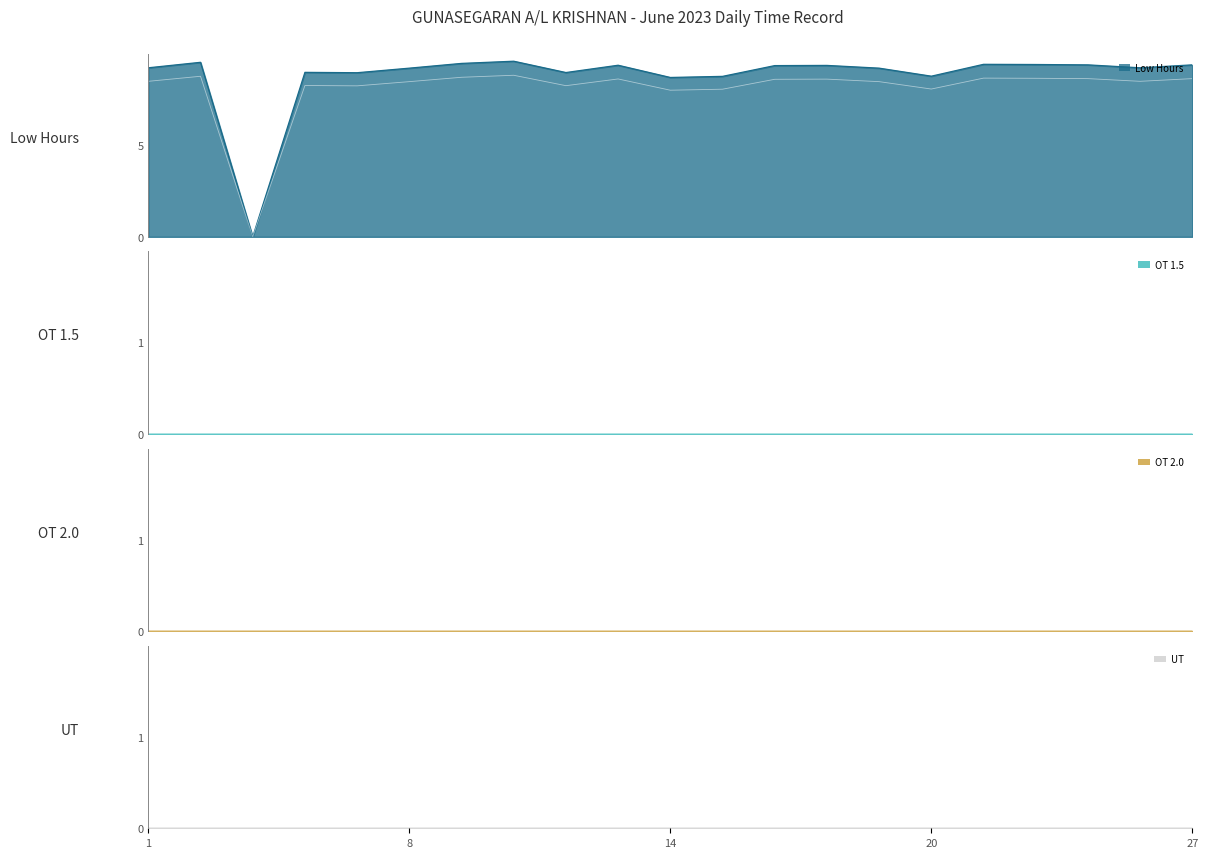

Does the chart display data point markers on the line(s)?

No